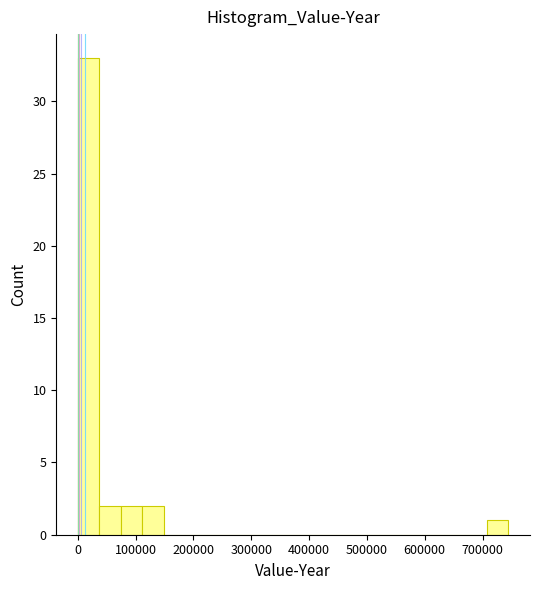

Around what value on the x-axis is the tallest bar? Give the approximate position of its centre, as read against the axis.

20000